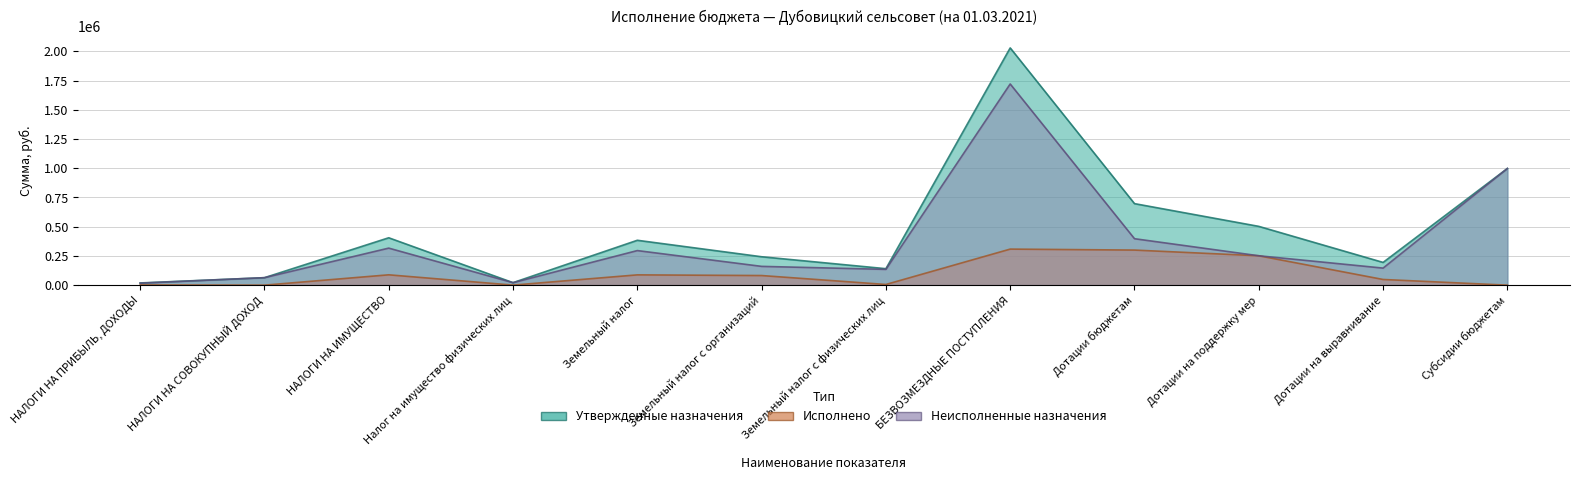

What is the sum of the Неисполненные назначения values at НАЛОГИ НА ИМУЩЕСТВО and БЕЗВОЗМЕЗДНЫЕ ПОСТУПЛЕНИЯ?

2037913.0